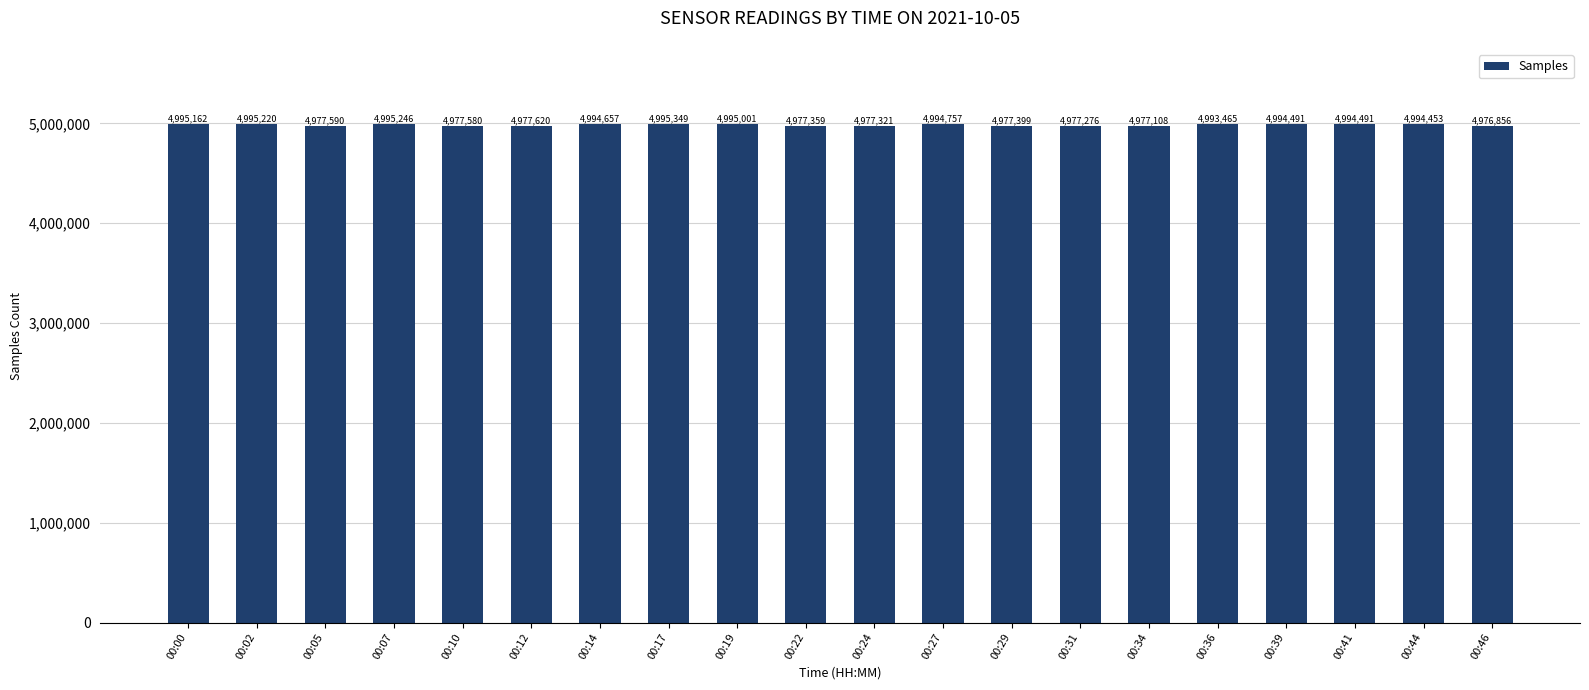

What is the difference between the values at 00:14 and 00:46?

17801